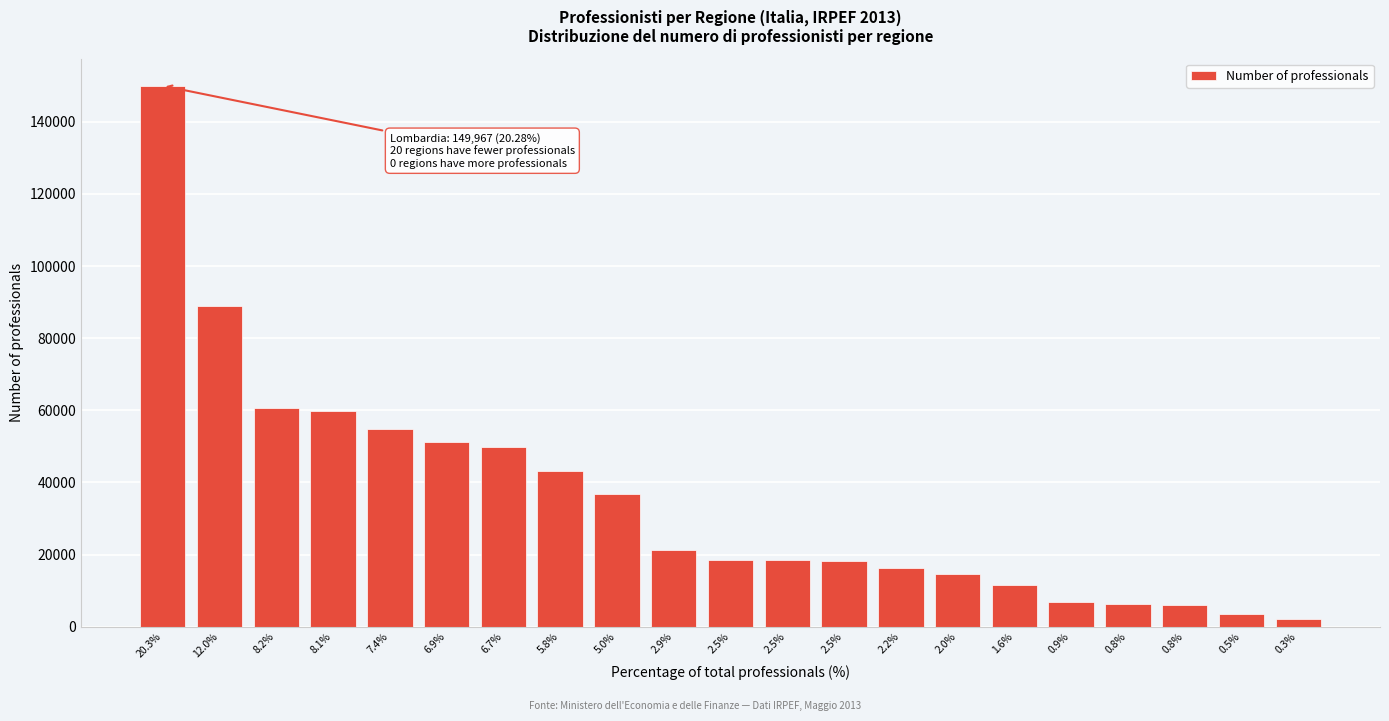

Count the number of data series in this chart.

1